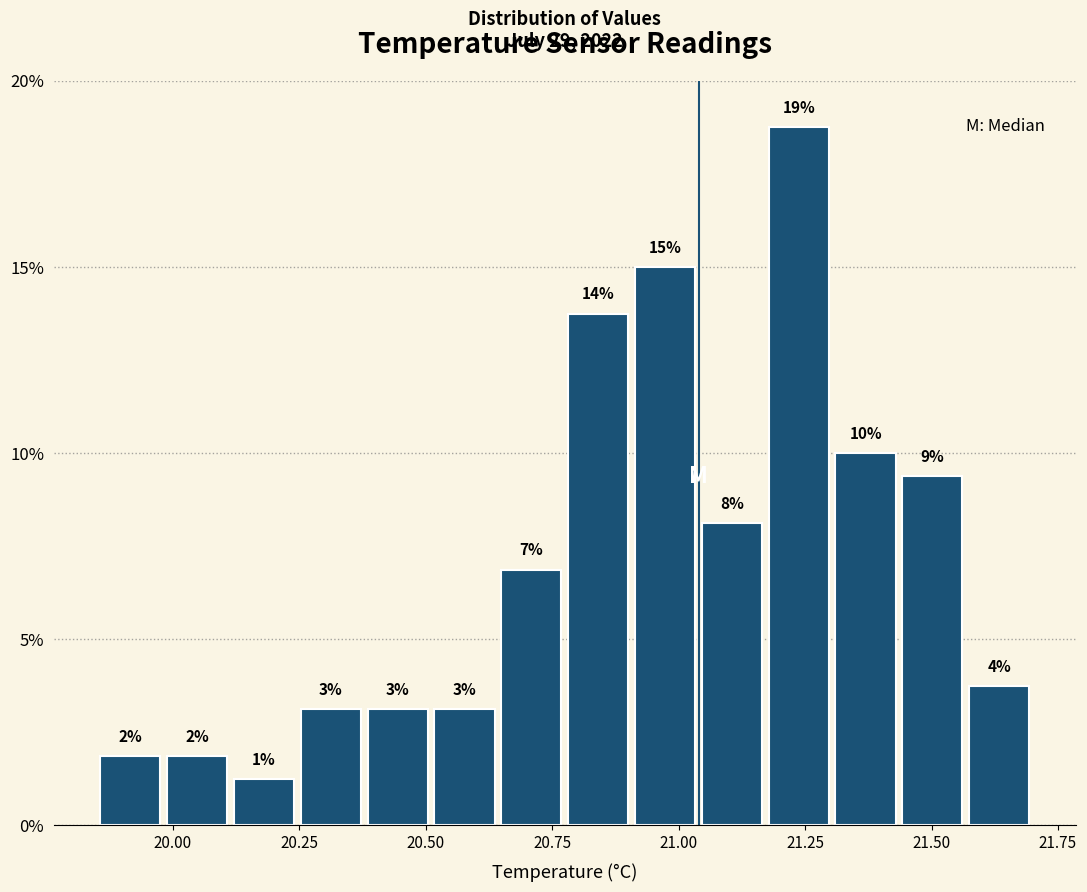

Around what value on the x-axis is the tallest bar? Give the approximate position of its centre, as read against the axis.

21.25